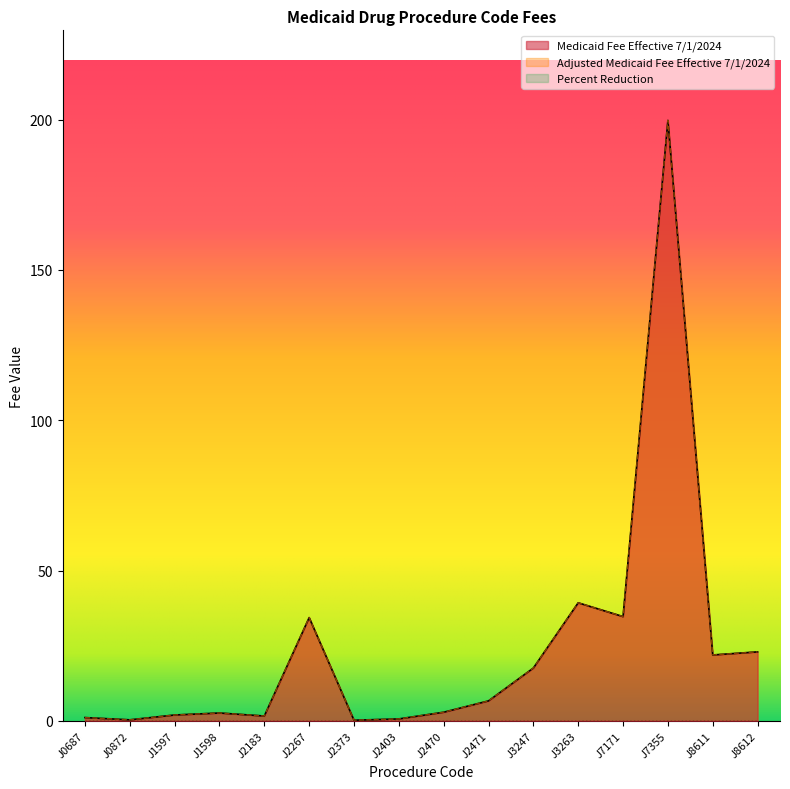

What is the greatest value displayed?

199.8